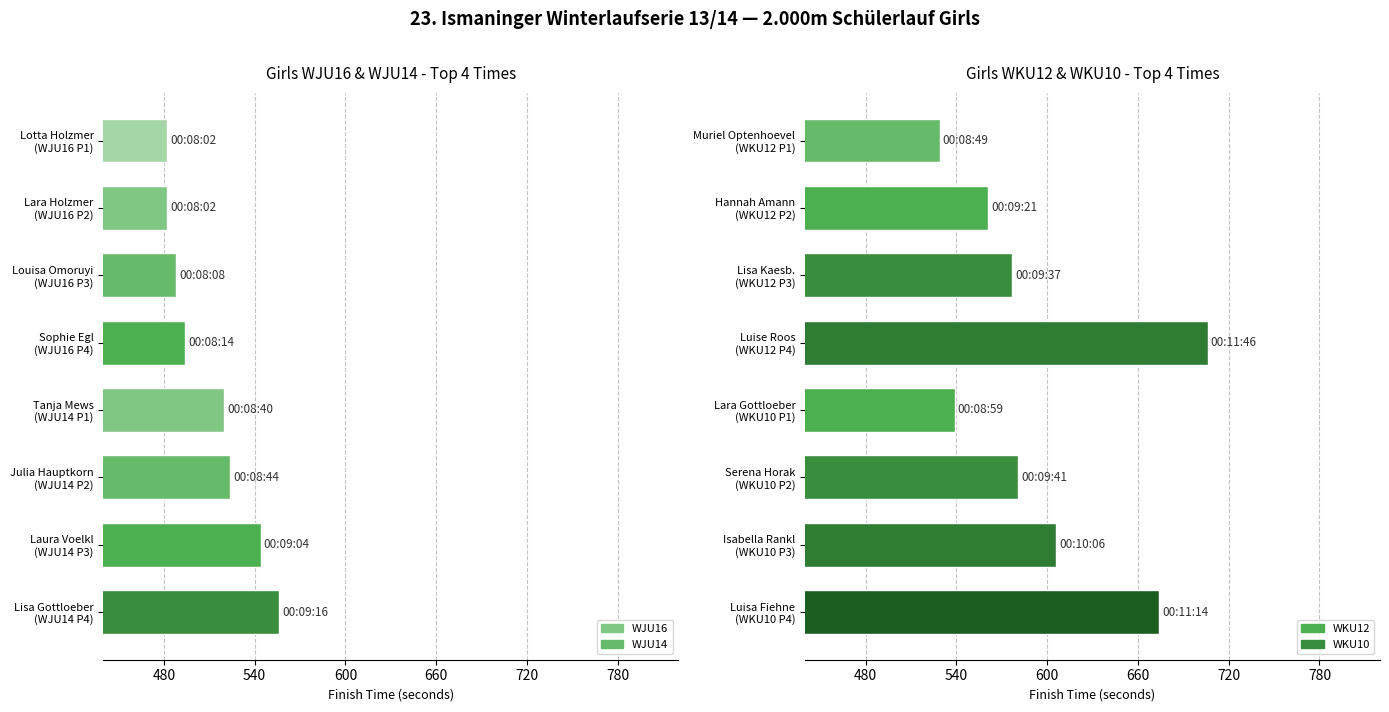

Are the bars grouped side by side (vs. stacked)?

No